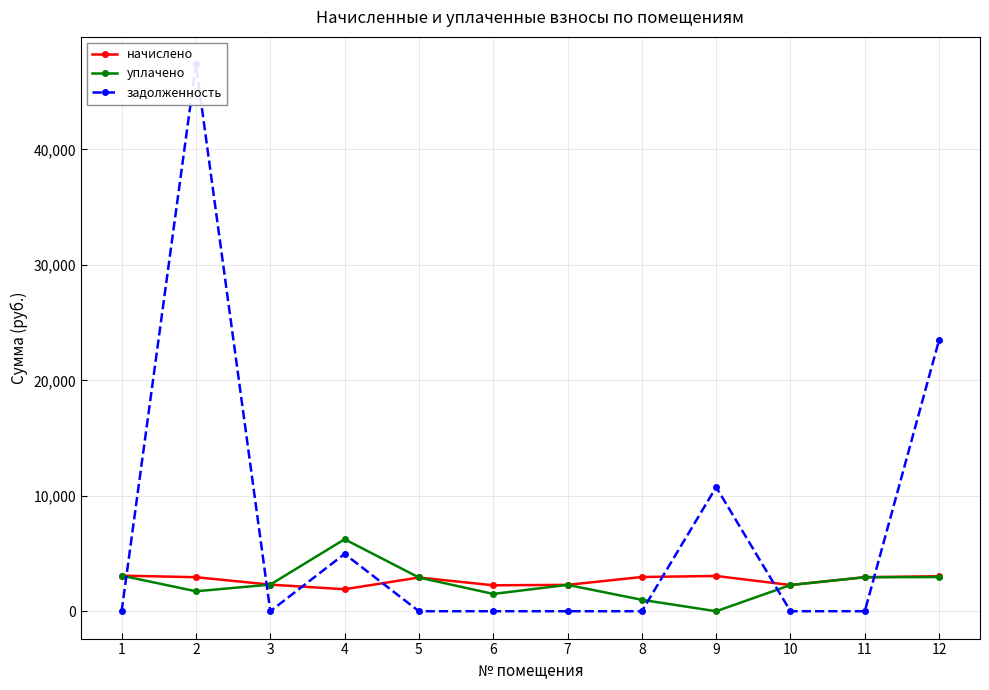

Count the number of categories in the chart.

12